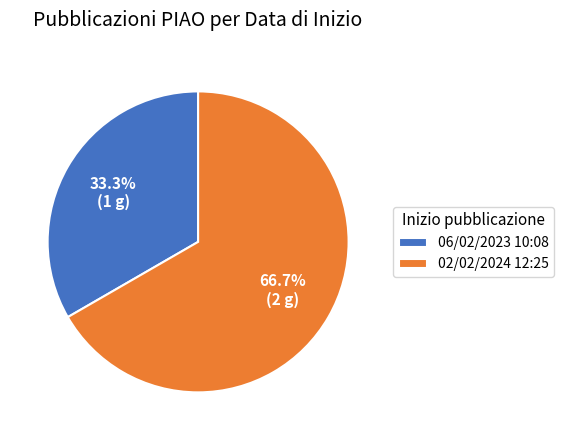

Which category has the smallest portion of the pie?

06/02/2023 10:08